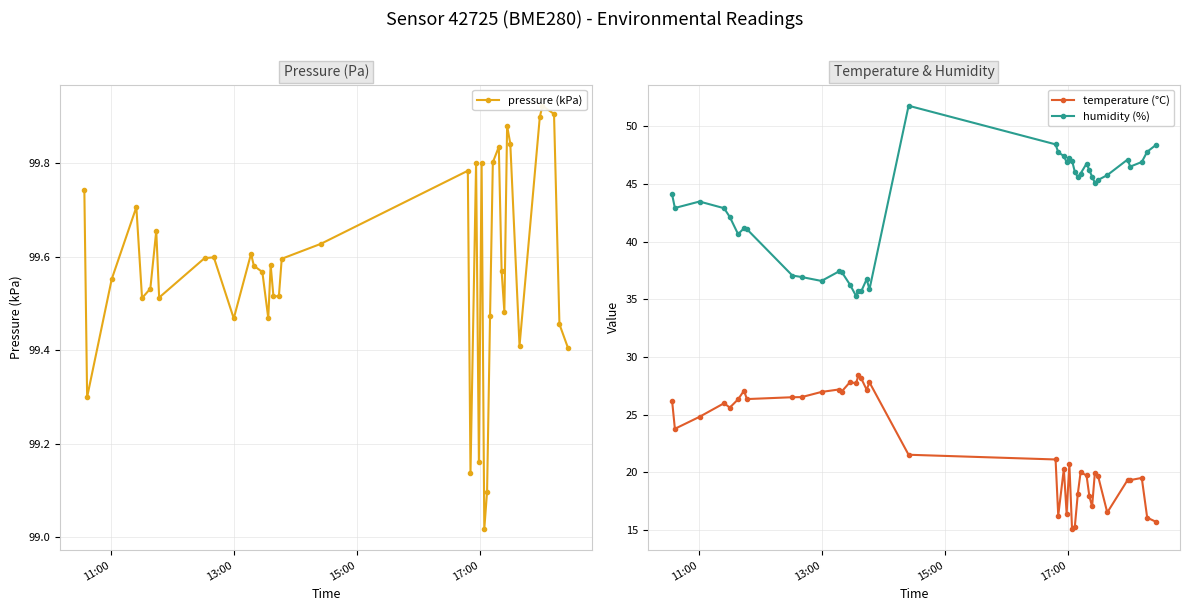

What is the value of the temperature (°C) point at the 34th from the left?

19.7